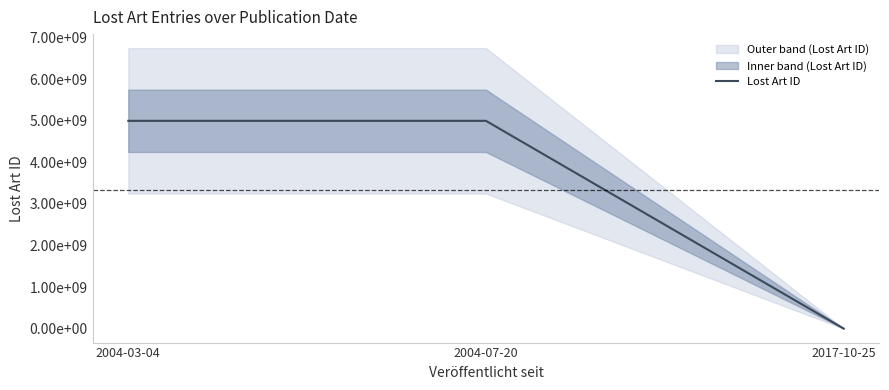

Rank the categories by value from highest to lowest.

2004-07-20, 2004-03-04, 2017-10-25